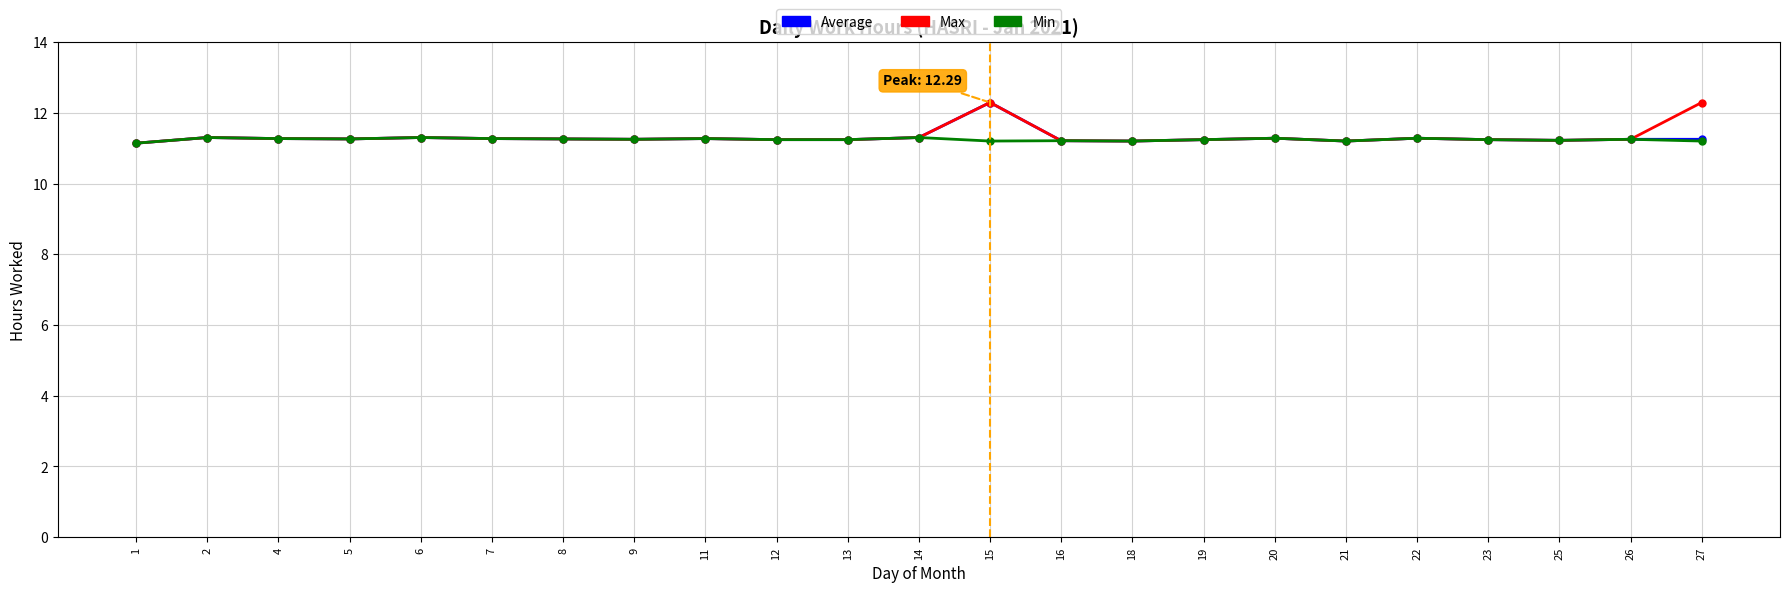

At which category is the sum across all series the highest?

15